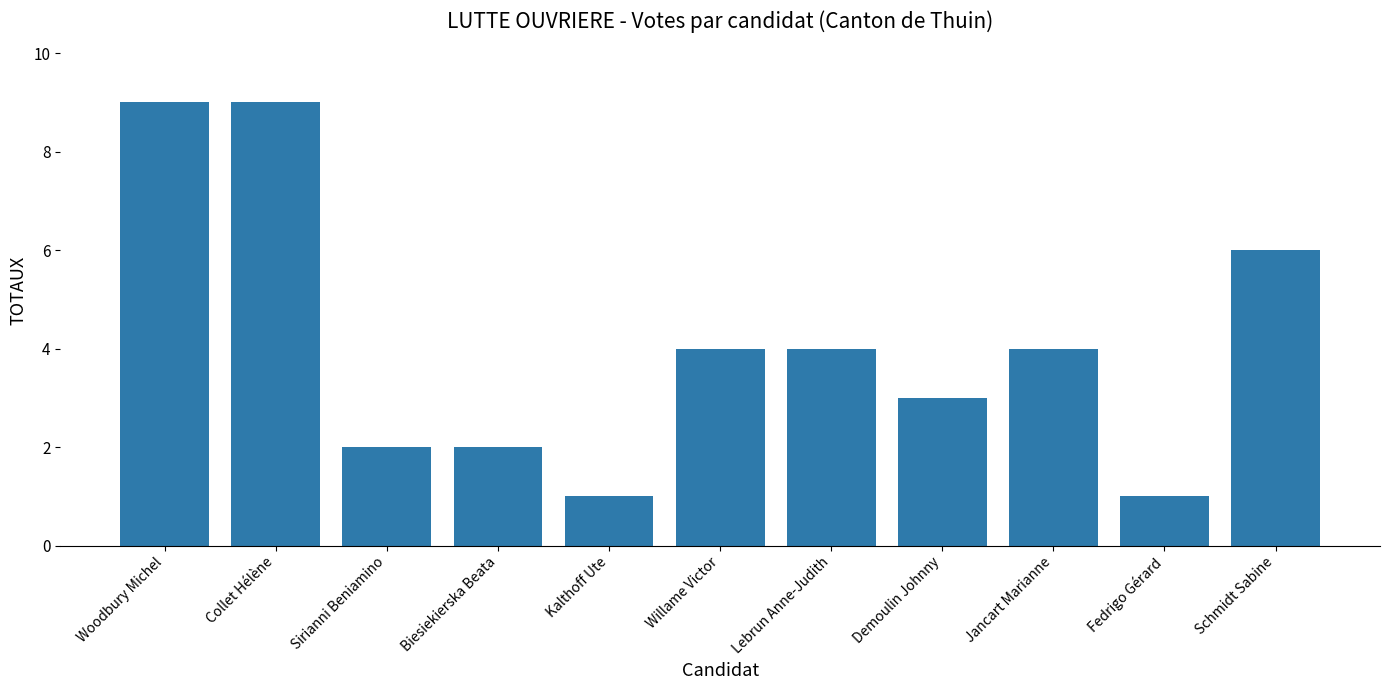

Reading right to left, list all the values displayed in this chart.

Schmidt Sabine=6	Fedrigo Gérard=1	Jancart Marianne=4	Demoulin Johnny=3	Lebrun Anne-Judith=4	Willame Victor=4	Kalthoff Ute=1	Biesiekierska Beata=2	Sirianni Beniamino=2	Collet Hélène=9	Woodbury Michel=9